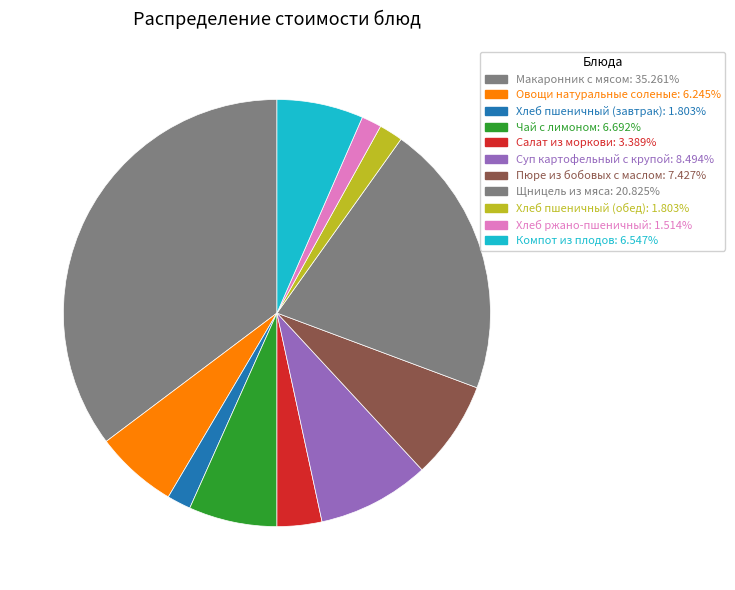

How much of the chart is everything except Чай с лимоном?

93.3%